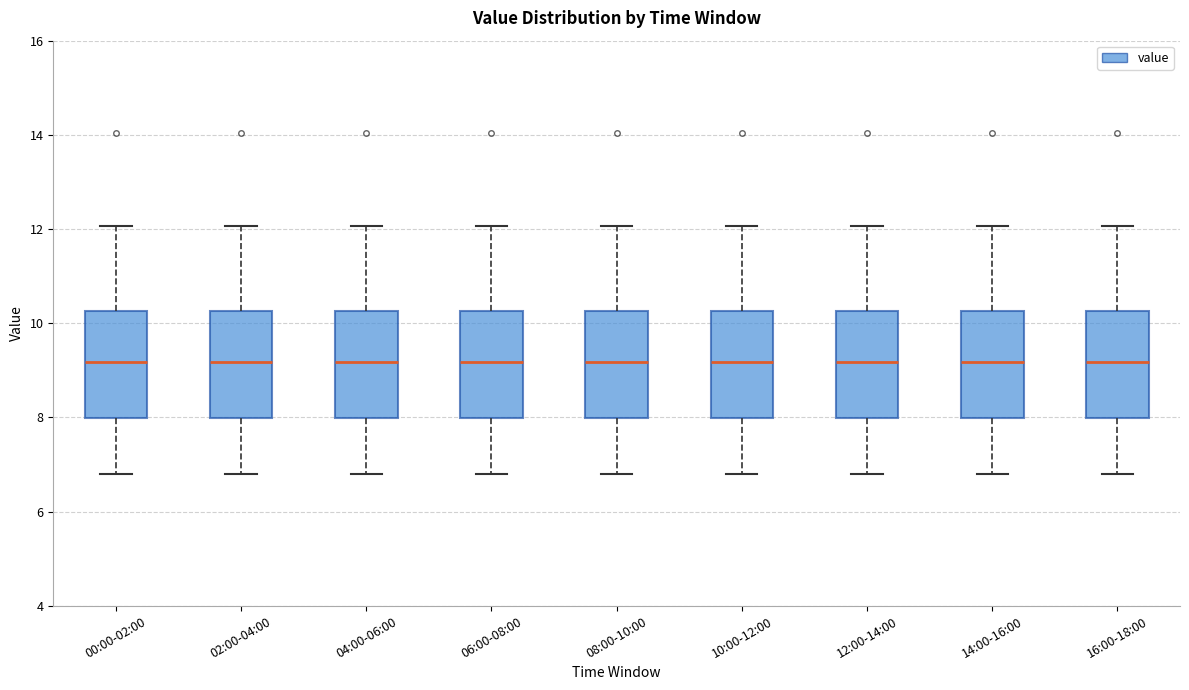

Reading left to right, read every box against the y-axis: the position of its median line, the range the box covers, and the ends of its whiskers. The values are not printed on the chart, so give them approximately, as read against the axis.

00:00-02:00: median 9.2, box 8.0 to 10.2, whiskers 6.8 to 12.0
02:00-04:00: median 9.2, box 8.0 to 10.2, whiskers 6.8 to 12.0
04:00-06:00: median 9.2, box 8.0 to 10.2, whiskers 6.8 to 12.0
06:00-08:00: median 9.2, box 8.0 to 10.2, whiskers 6.8 to 12.0
08:00-10:00: median 9.2, box 8.0 to 10.2, whiskers 6.8 to 12.0
10:00-12:00: median 9.2, box 8.0 to 10.2, whiskers 6.8 to 12.0
12:00-14:00: median 9.2, box 8.0 to 10.2, whiskers 6.8 to 12.0
14:00-16:00: median 9.2, box 8.0 to 10.2, whiskers 6.8 to 12.0
16:00-18:00: median 9.2, box 8.0 to 10.2, whiskers 6.8 to 12.0